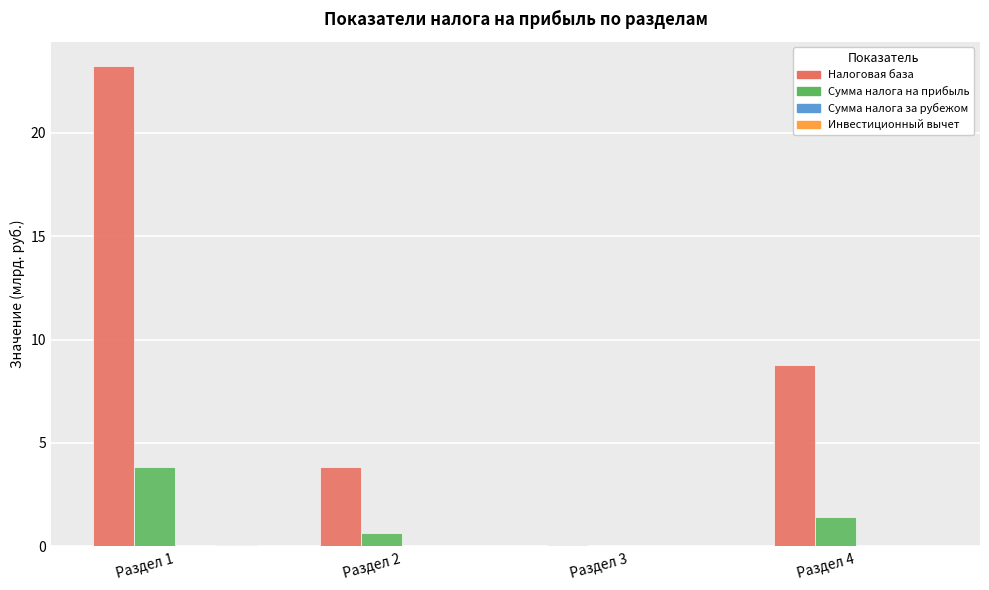

At which label does Сумма налога на прибыль reach its peak?

Раздел 1